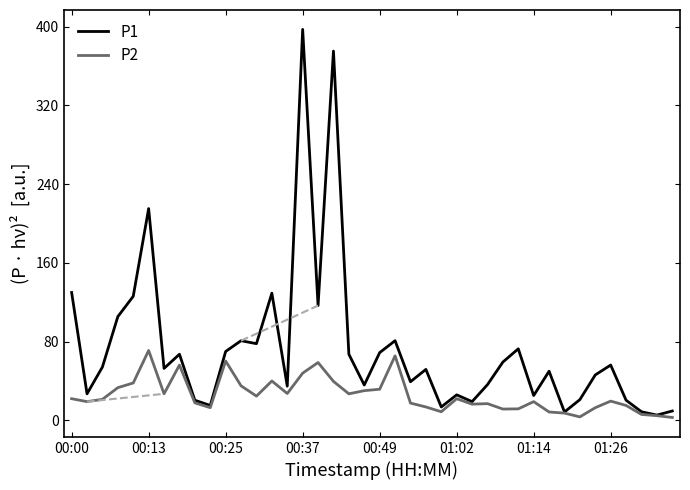

Rank the series by their maximum value, from highest to lowest.

P1, P2